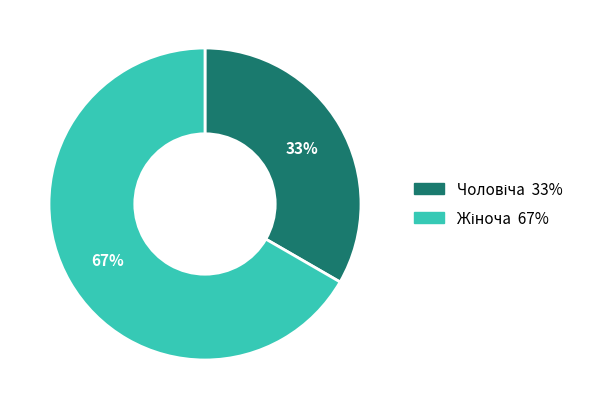

How many segments does this pie chart have?

2